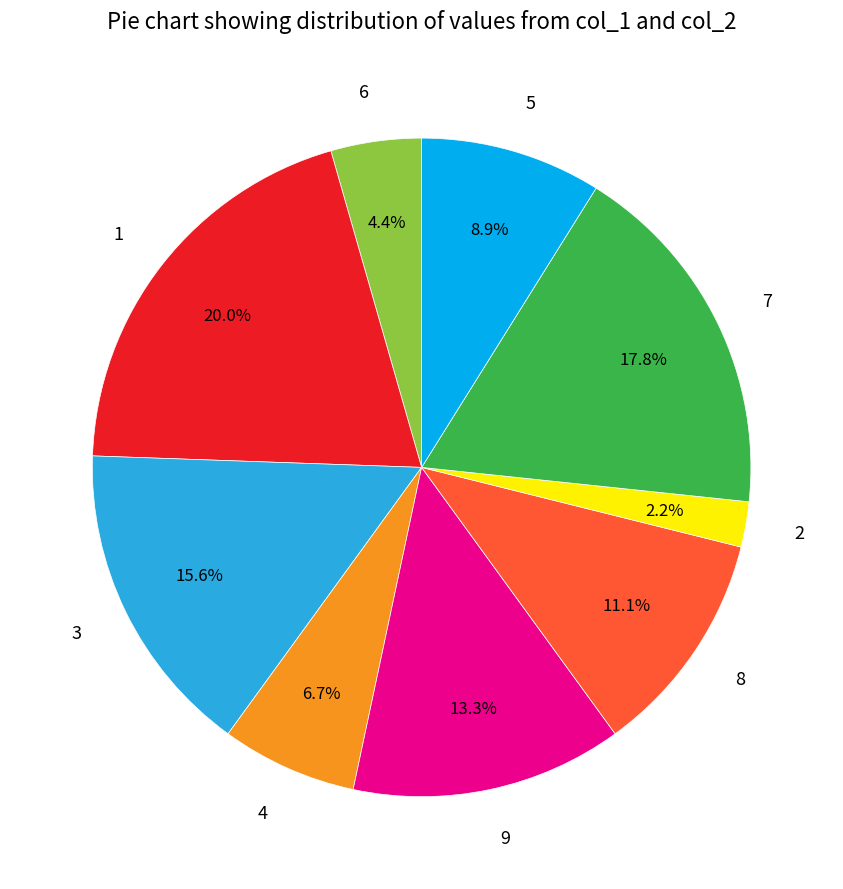

How many segments does this pie chart have?

9